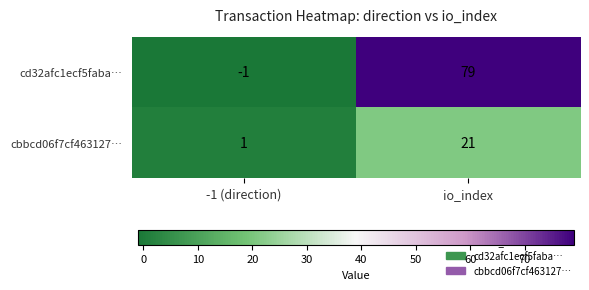

Is it true that cd32afc1ecf5faba… equals -2 at -1 (direction)?

False